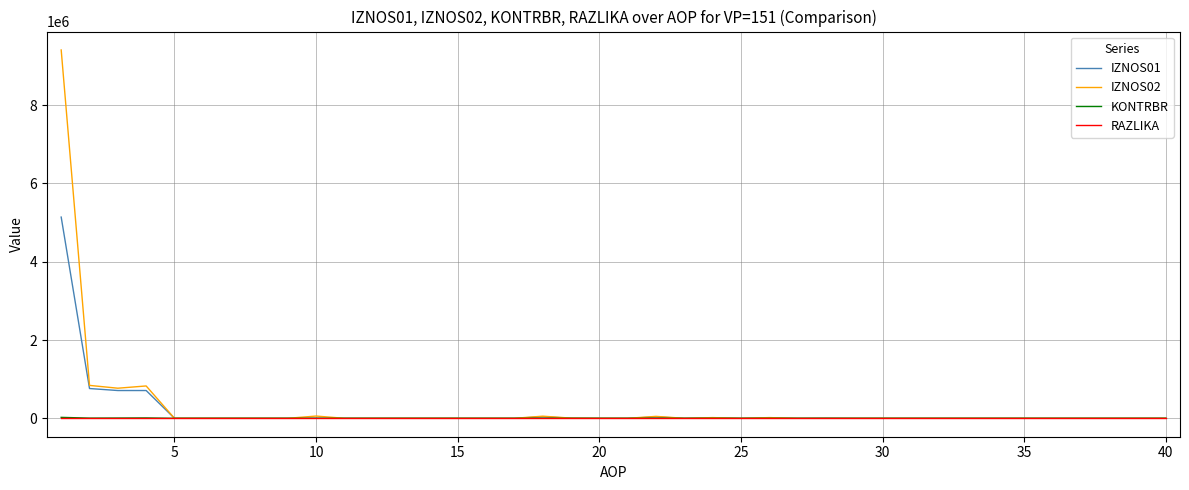

Which series has the largest range (max minus min)?

IZNOS02